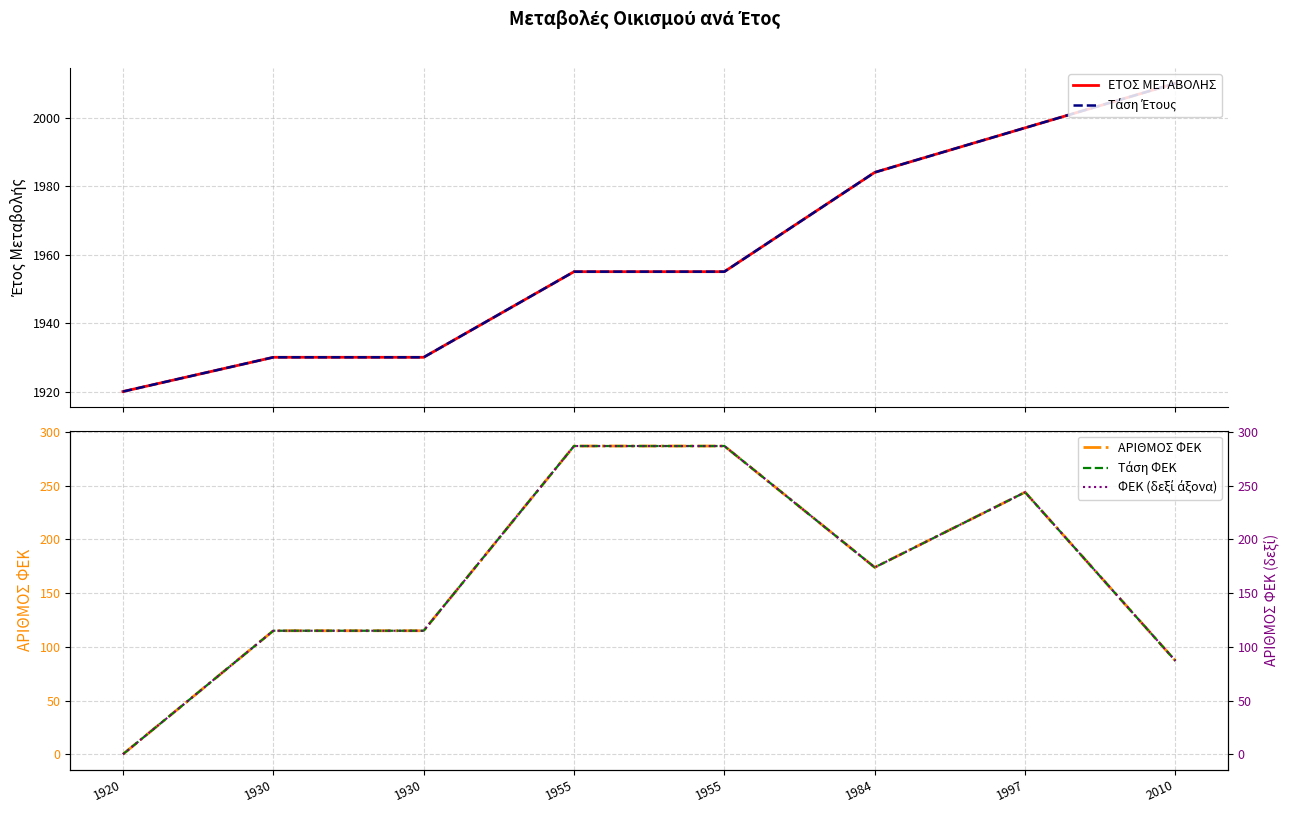

What is the approximate value of Τάση ΦΕΚ at 2010?

87